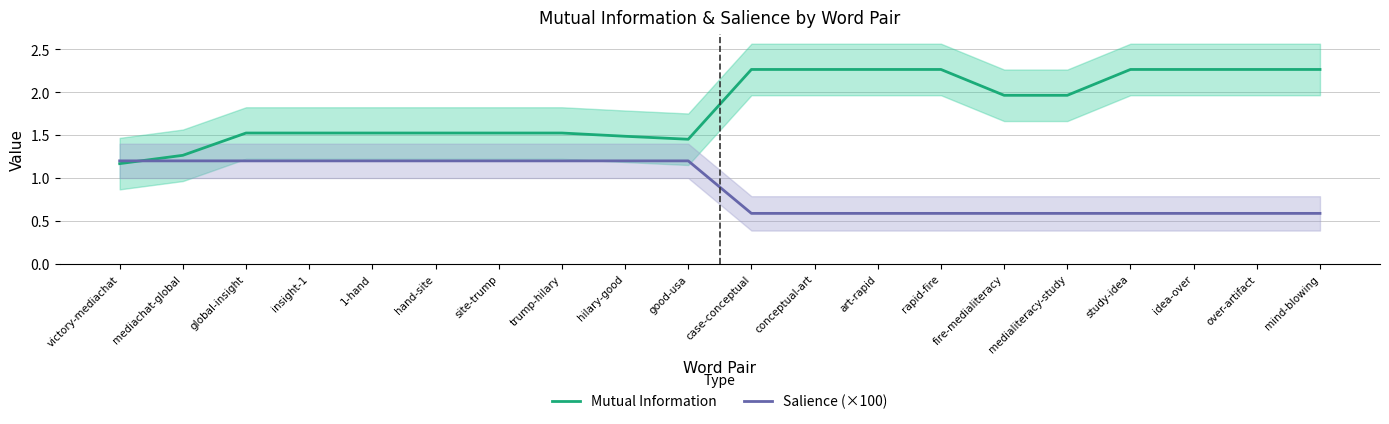

What is the maximum value for Salience (×100)?

1.2